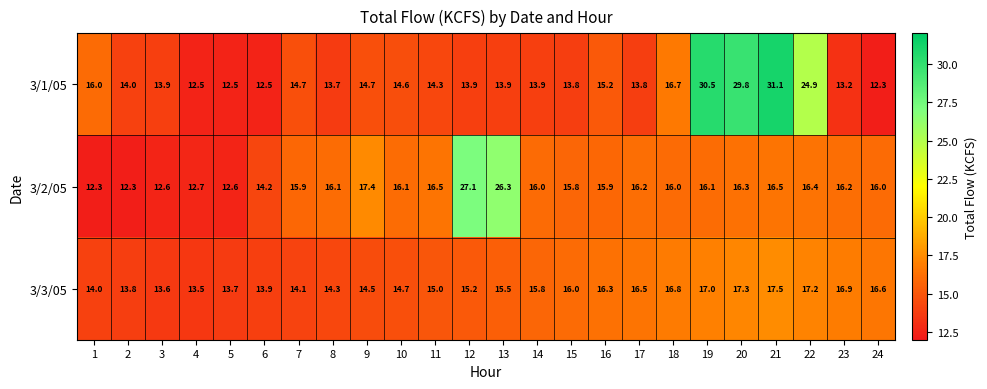

Which series changed the most between 4 and 19?

3/1/05